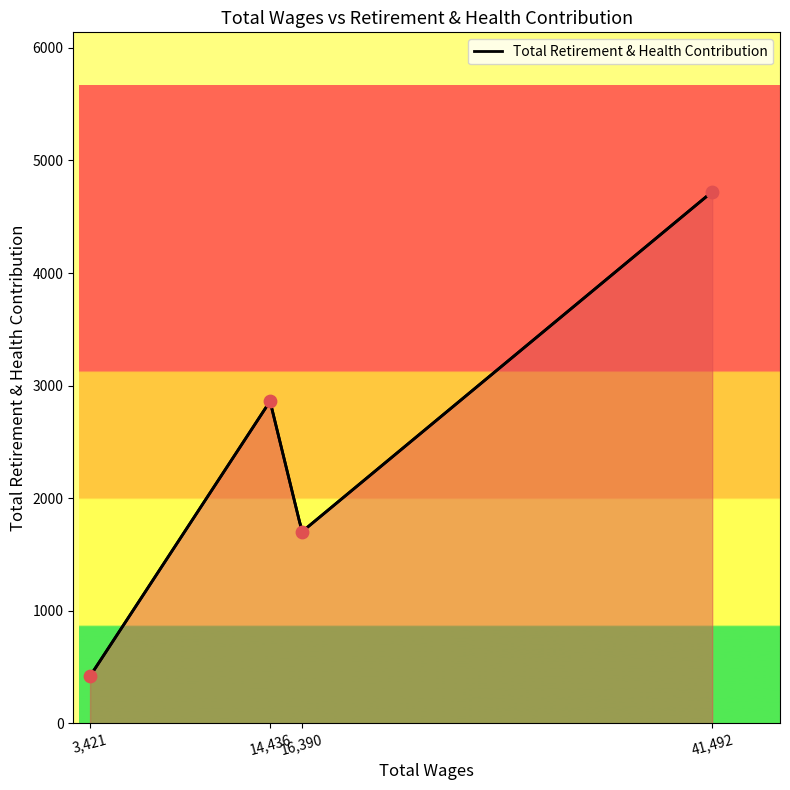

Approximately how many times larger is the value at 41,492 compared to 3,421?

11.3